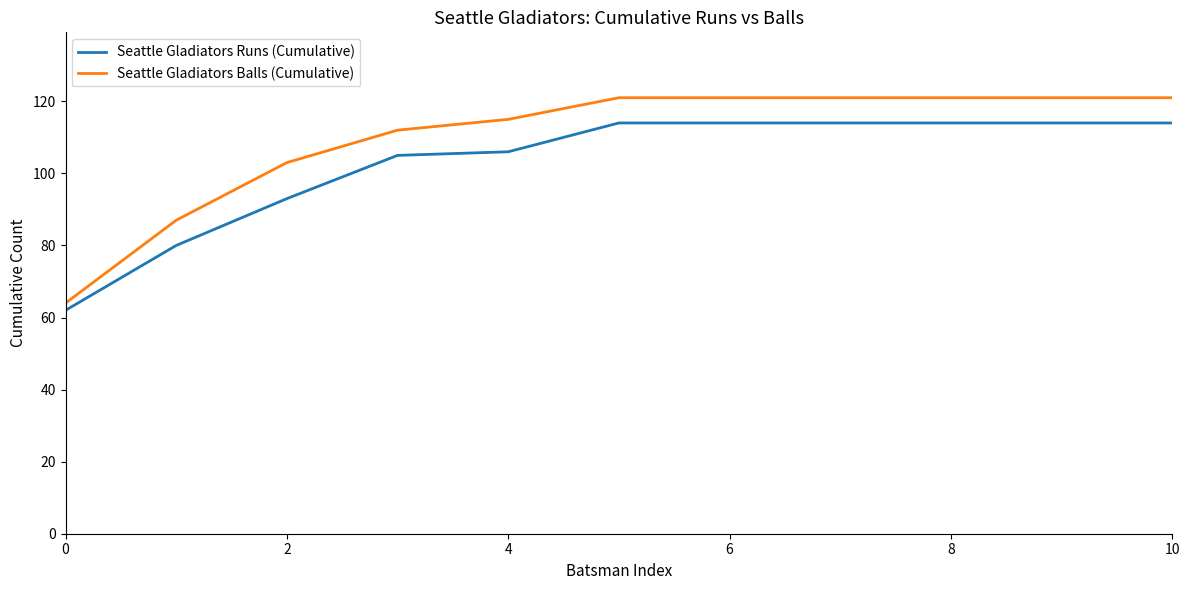

Which series has the largest range (max minus min)?

Seattle Gladiators Balls (Cumulative)